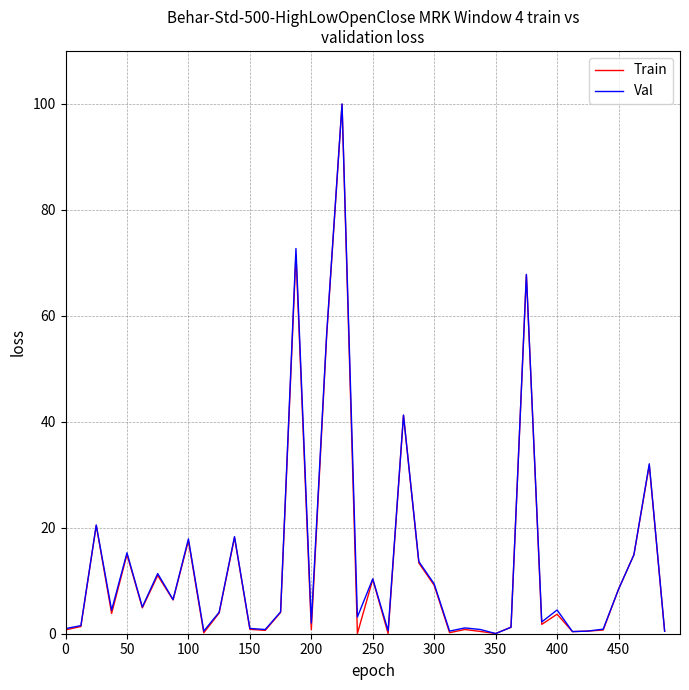

What is the highest value of the Train series?

99.9